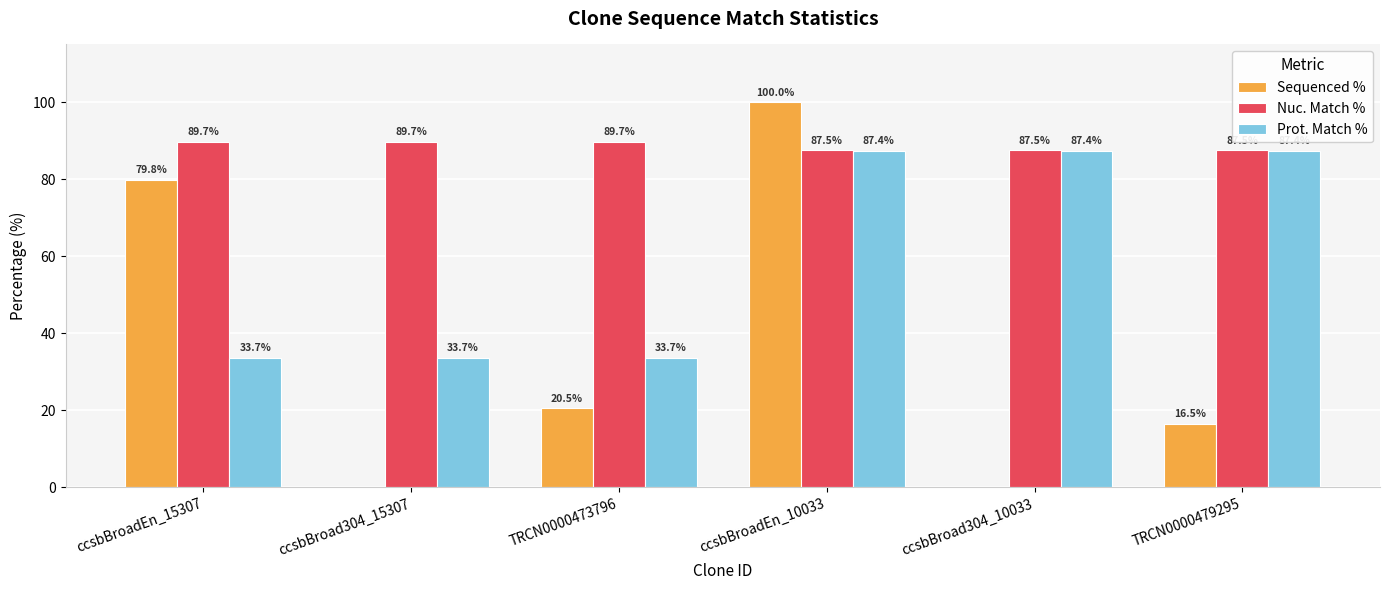

How many data points does each series have?

6